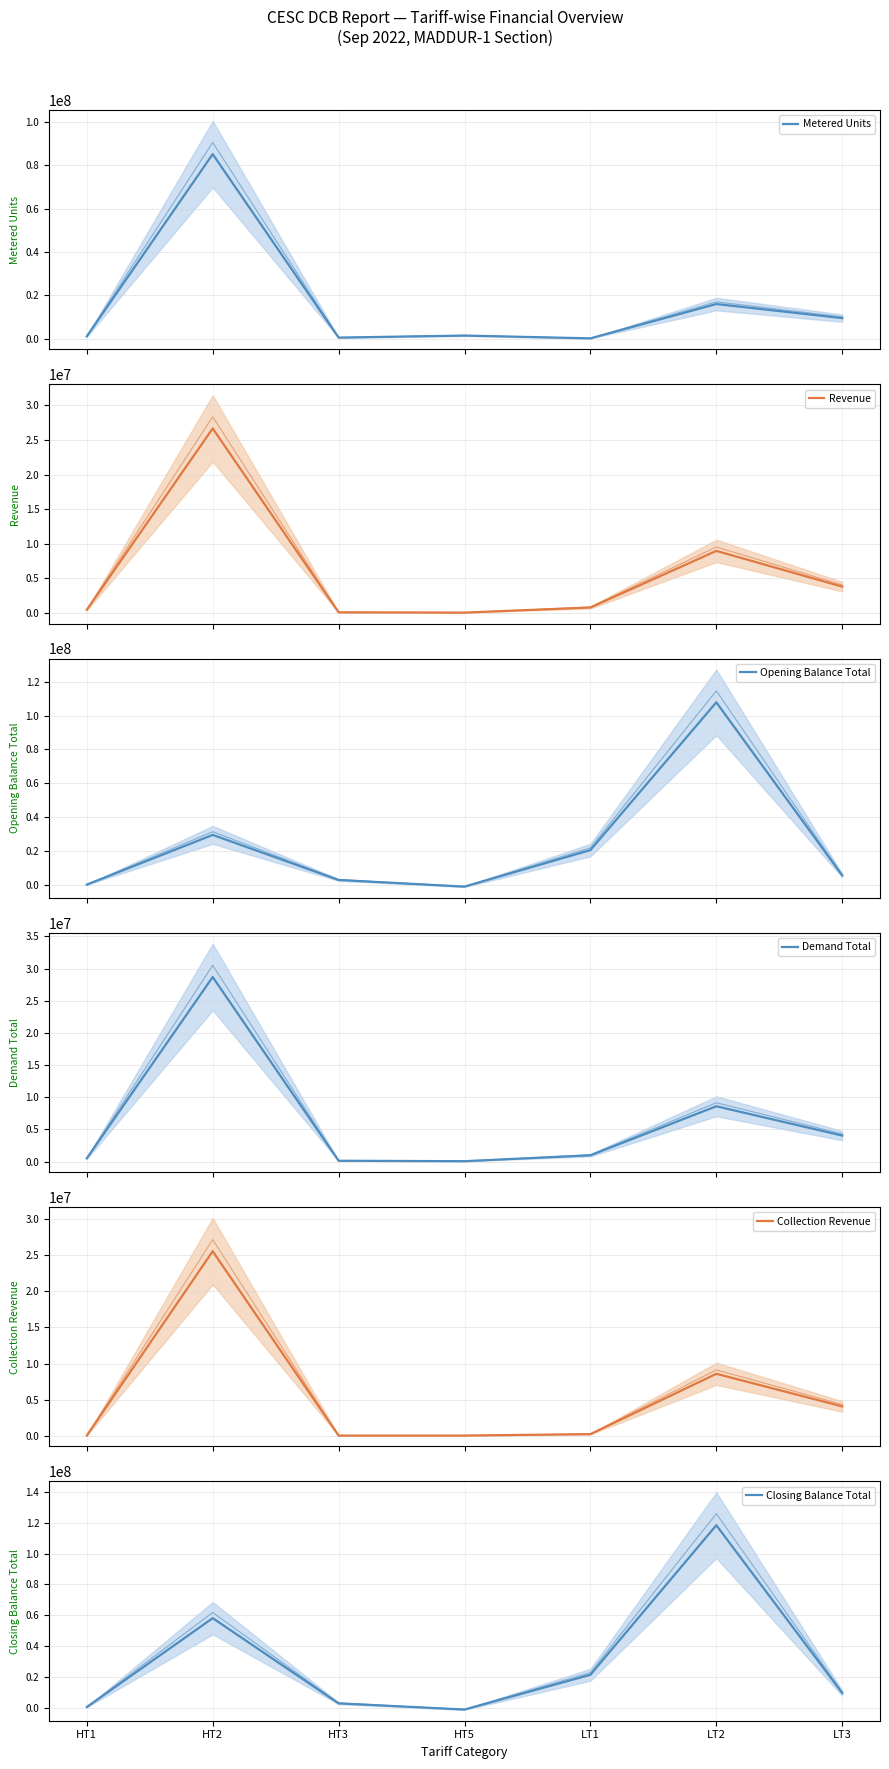

Between HT2 and HT5, which series saw the biggest shift?

Metered Units